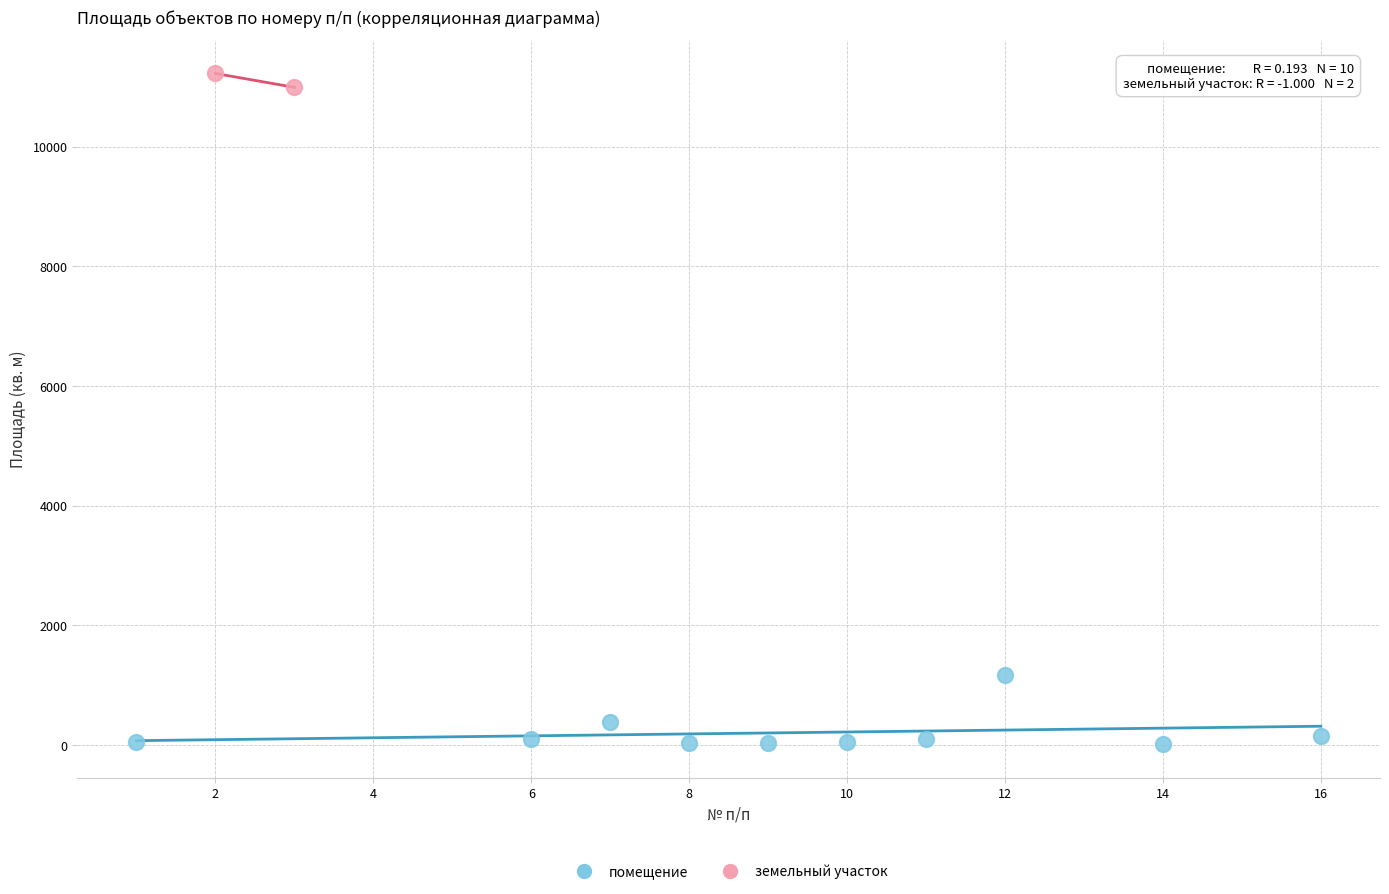

What are all the series names shown in the legend?

помещение, земельный участок